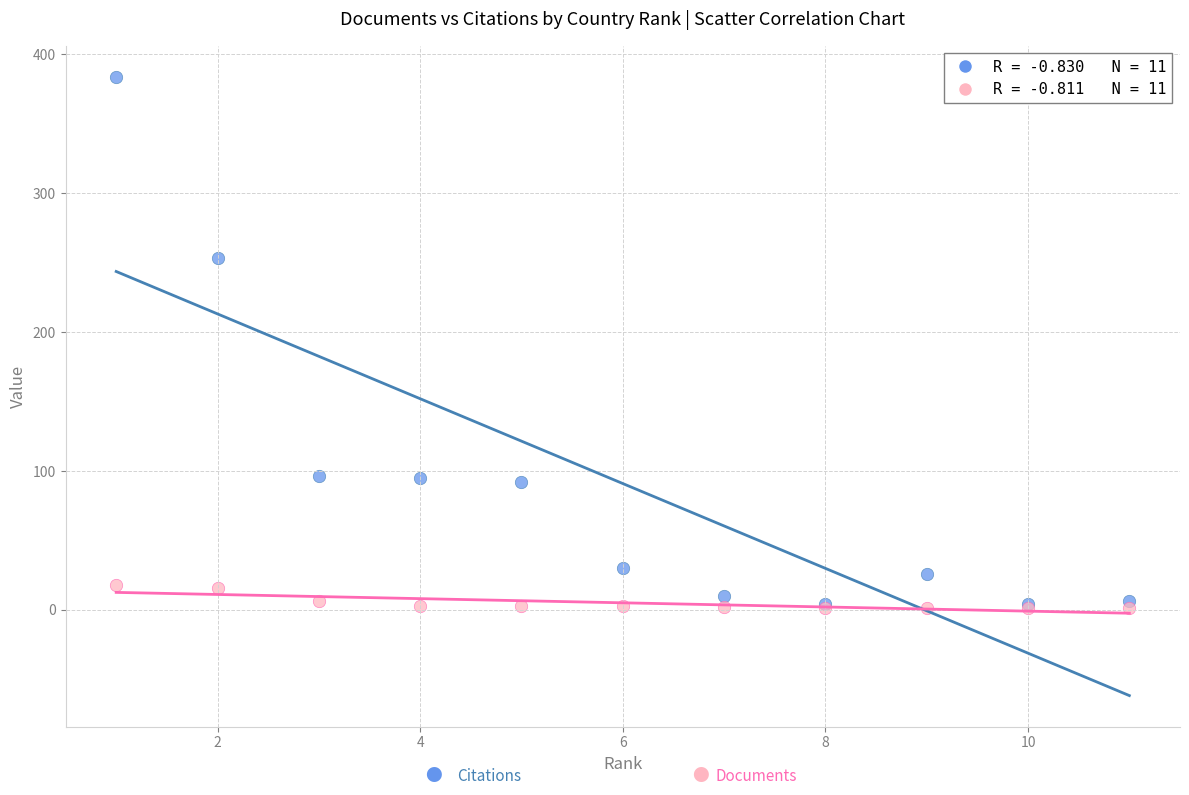

Across all series, what Y value is closest to 192?

253